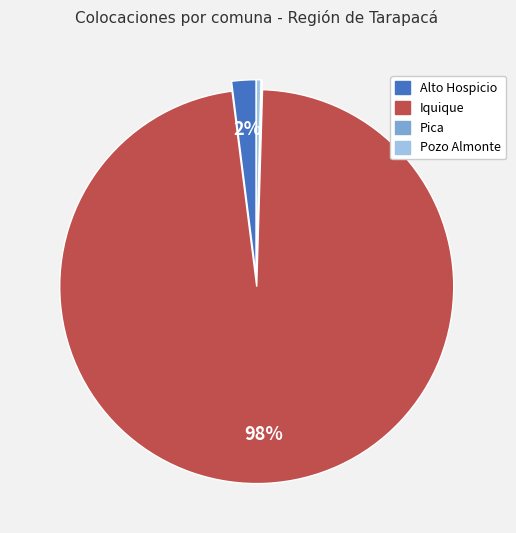

To the nearest percent, what percentage of the pie is Iquique?

98%